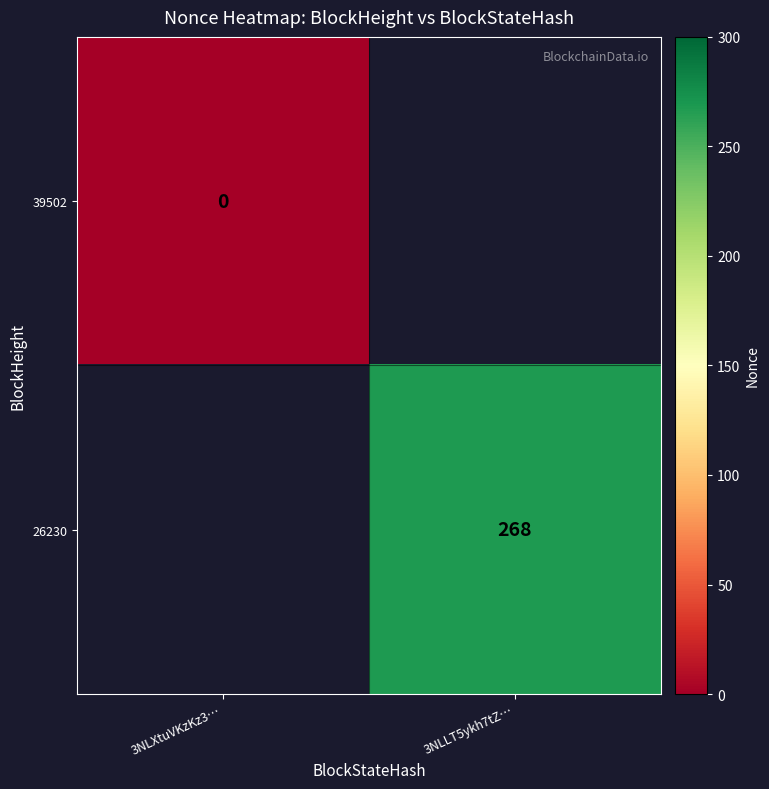

The value of 26230 at 3NLLT5ykh7tZ… is 102. True or false?

False